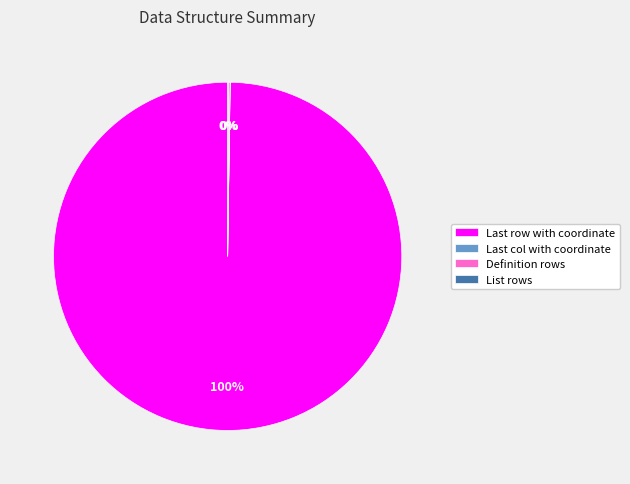

What is the majority slice?

Last row with coordinate